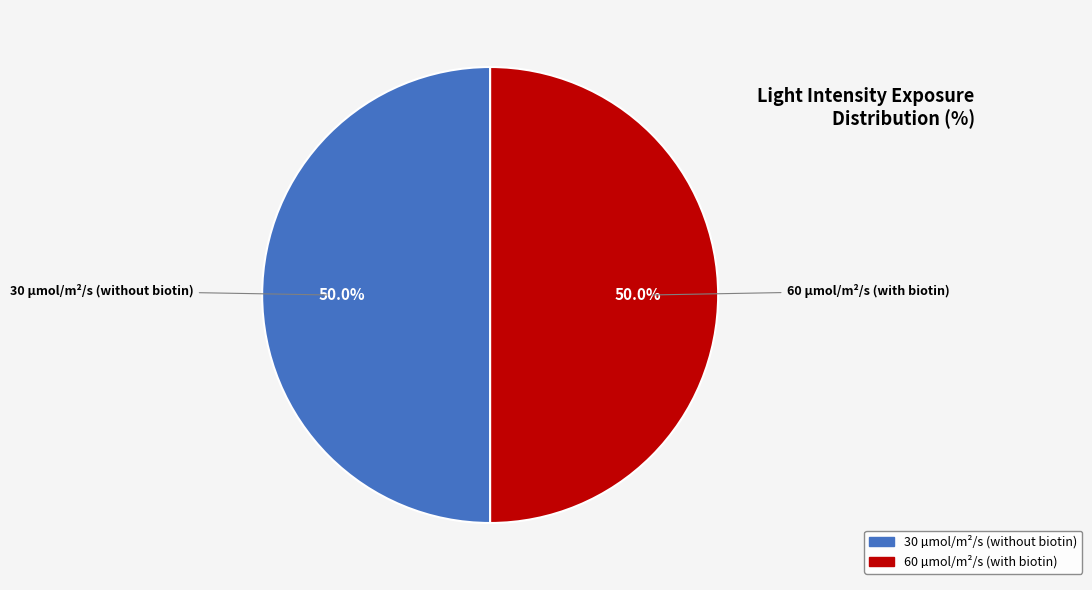

To the nearest percent, what is the difference between the largest and smallest slice percentages?

0%